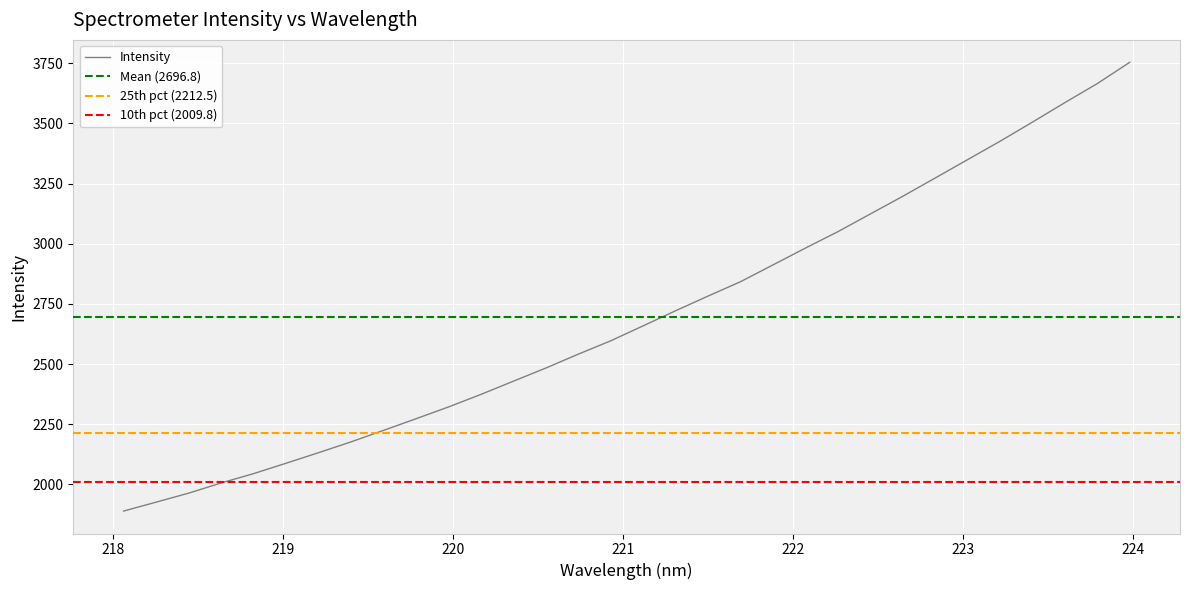

The value at 220.5444 is 1147.2. True or false?

False